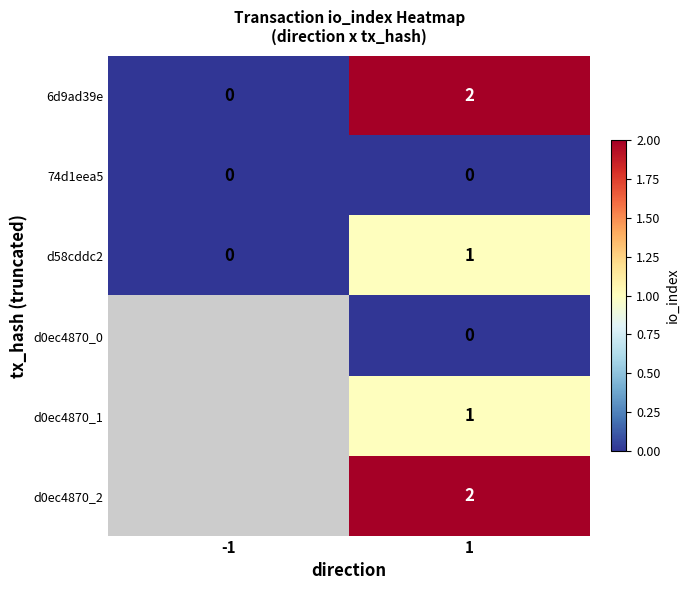

List the labels in order of 6d9ad39e value, largest first.

1, -1